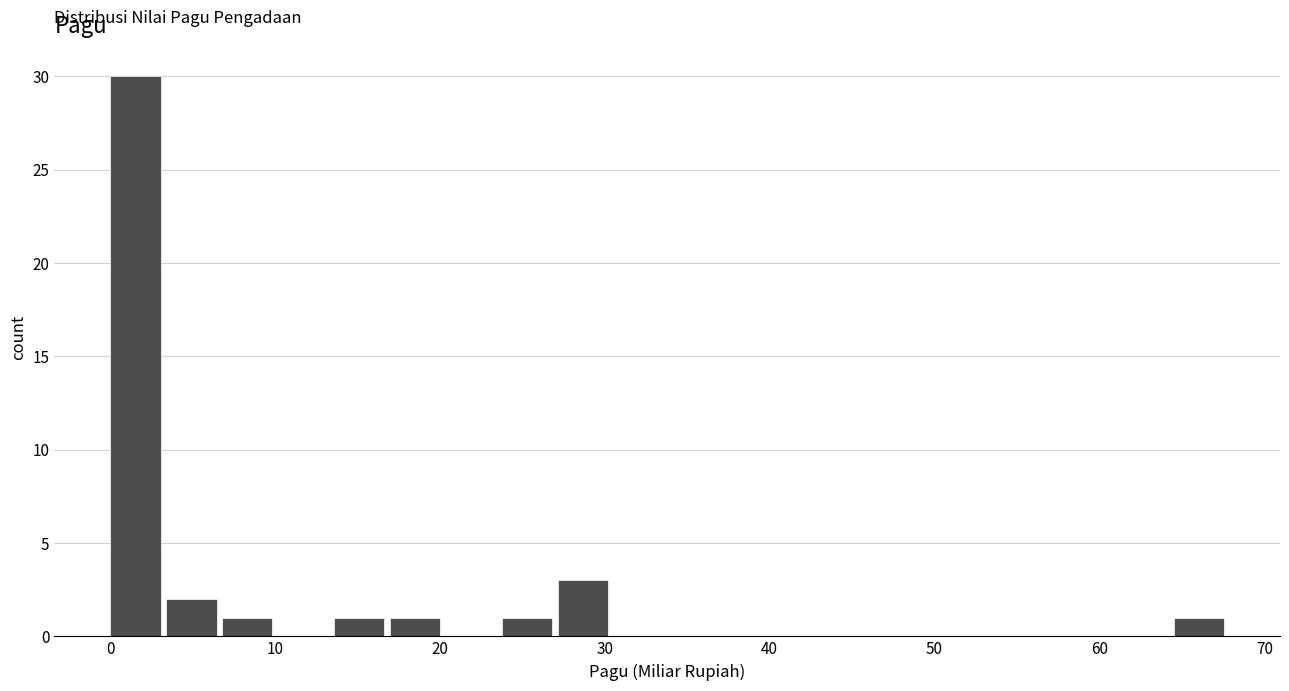

Around what value on the x-axis is the tallest bar? Give the approximate position of its centre, as read against the axis.

2